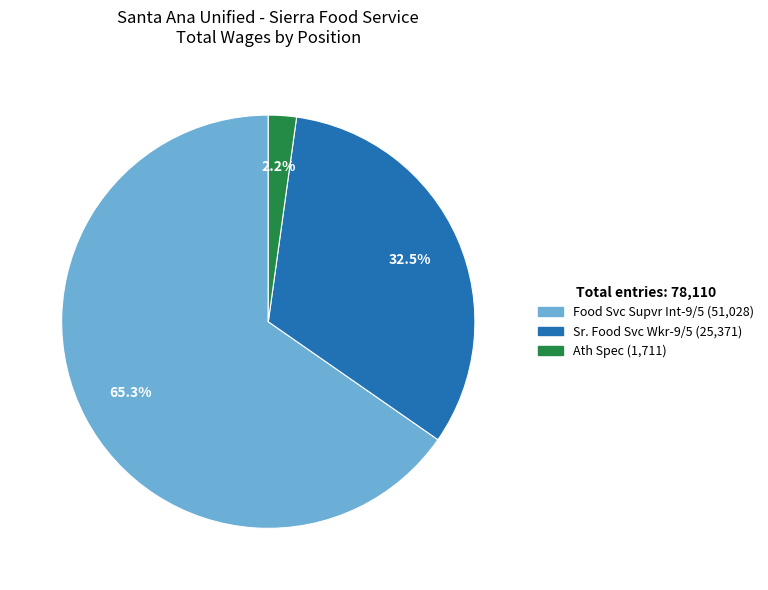

Is the sum of Food Svc Supvr Int-9/5 and Sr. Food Svc Wkr-9/5 greater than half?

Yes